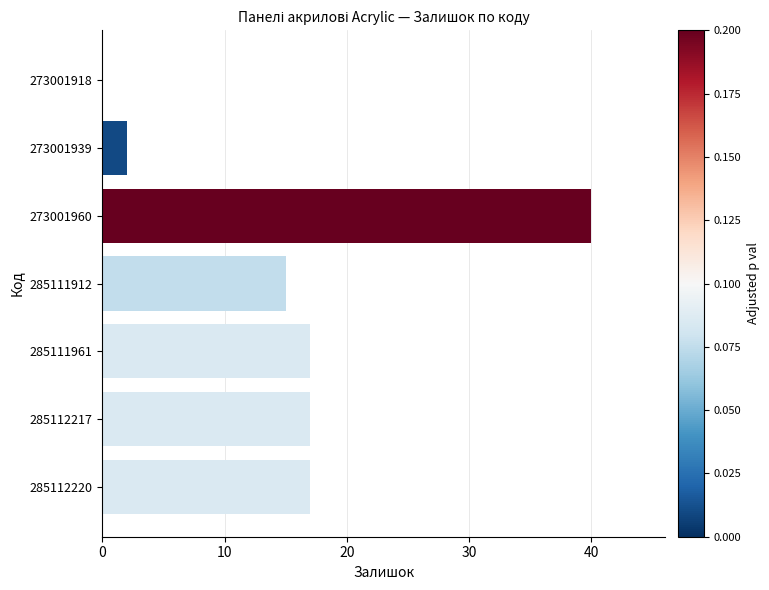

At which category does the chart reach its peak across all series?

273001960